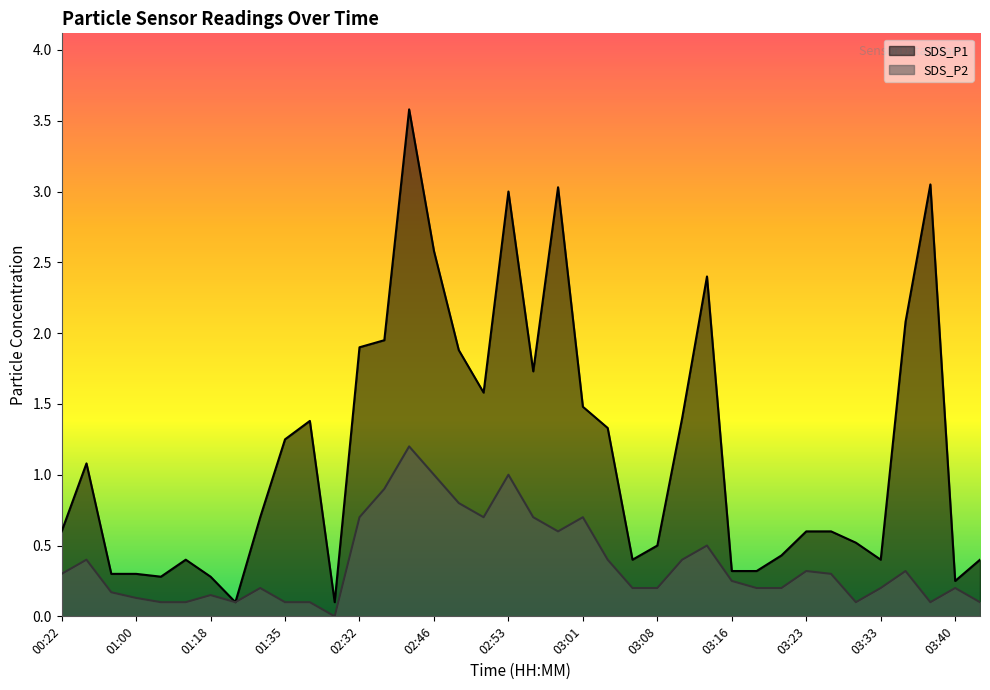

List the series in order of their overall mean, highest first.

SDS_P1, SDS_P2